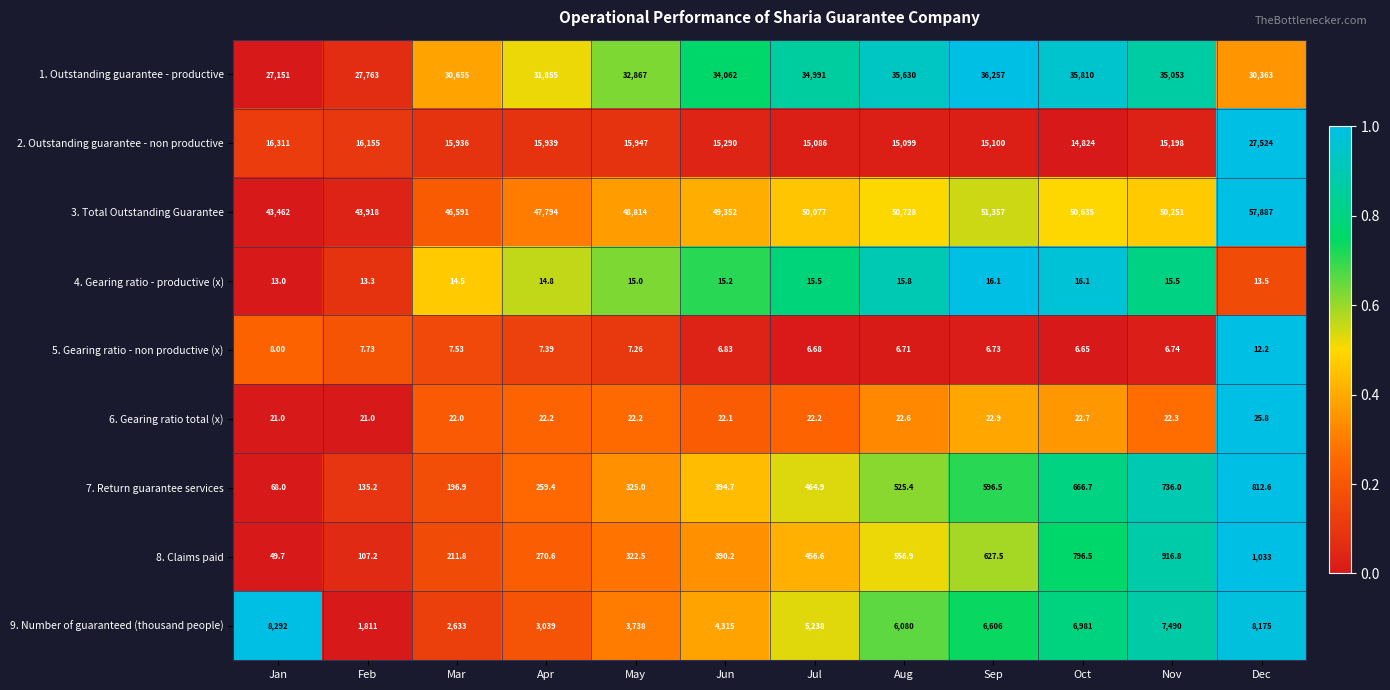

List the labels in order of 2. Outstanding guarantee - non productive value, smallest first.

Oct, Jul, Aug, Sep, Nov, Jun, Mar, Apr, May, Feb, Jan, Dec